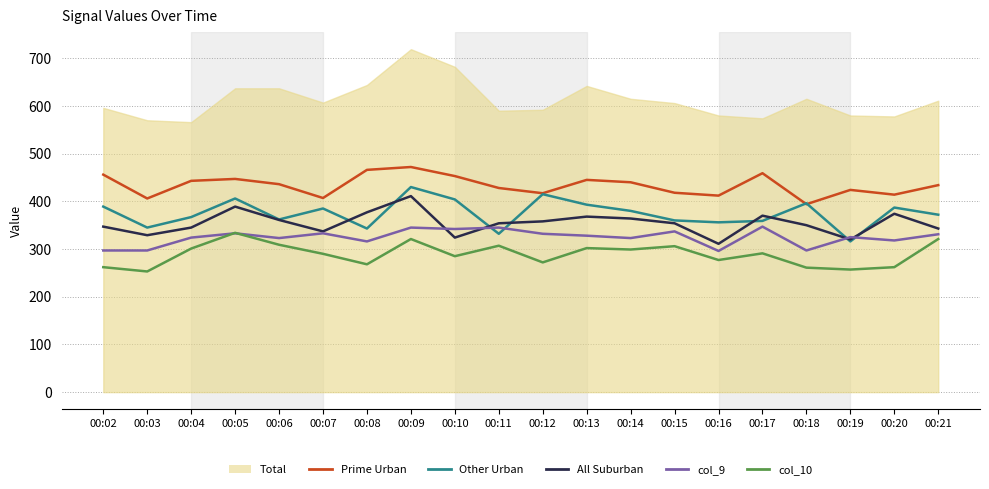

Where is the first local maximum for col_7?

00:05